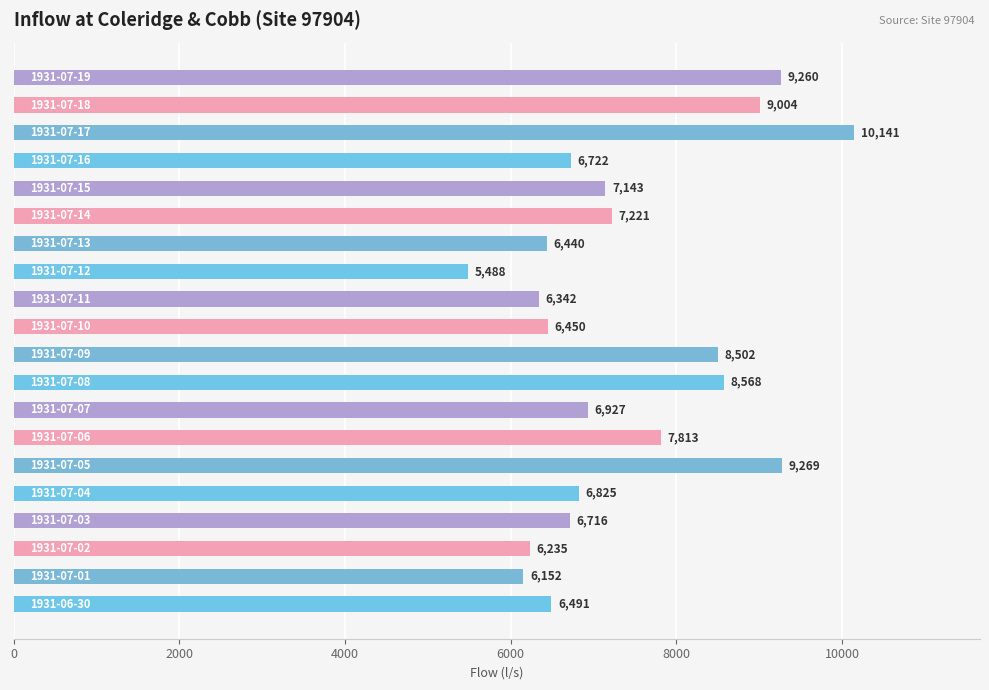

What is the sum of all values?

147709